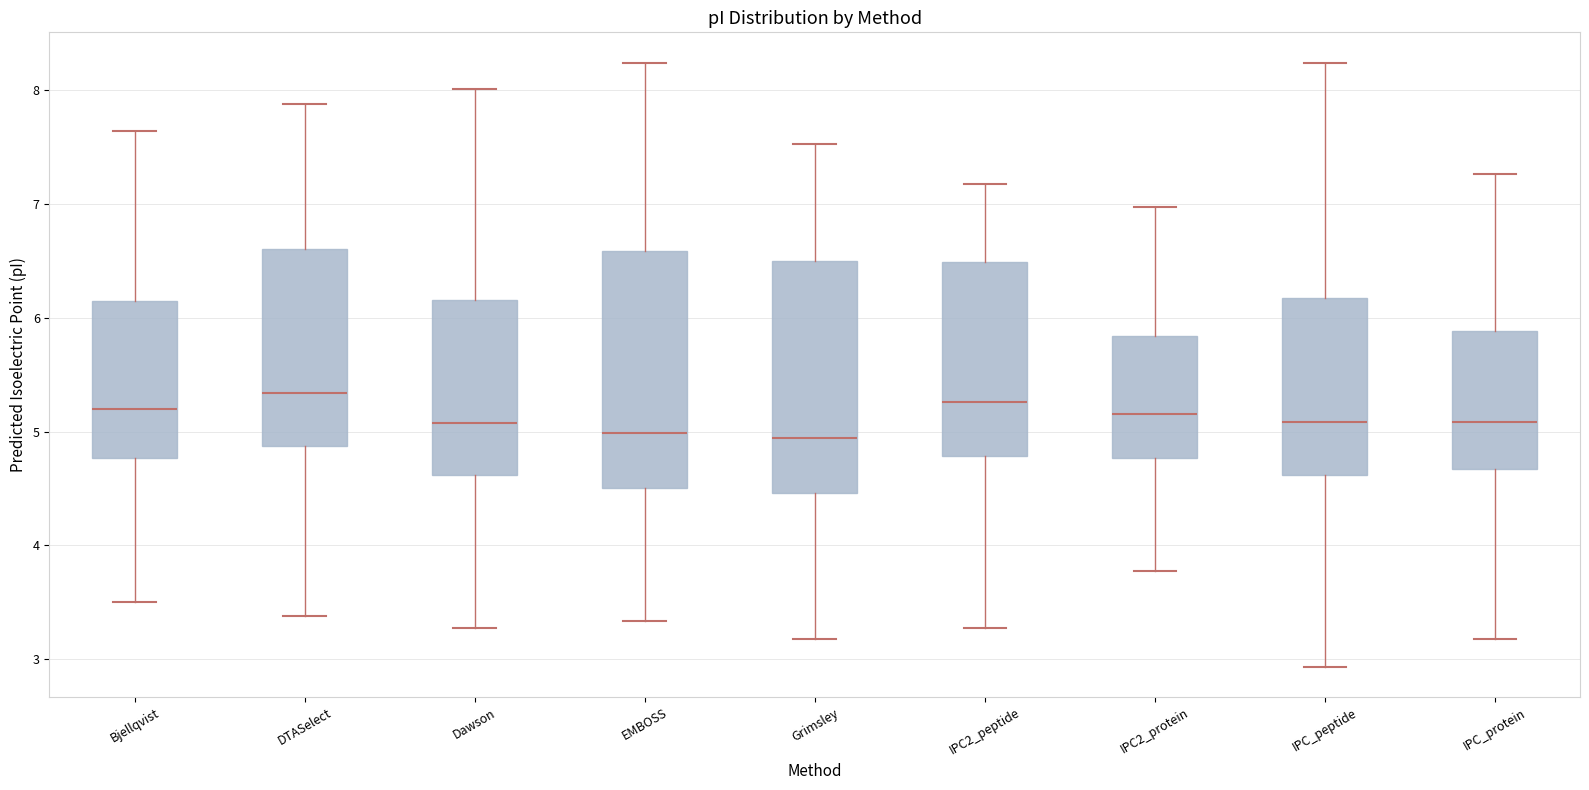

Reading left to right, read every box against the y-axis: the position of its median line, the range the box covers, and the ends of its whiskers. The values are not printed on the chart, so give them approximately, as read against the axis.

Bjellqvist: median 5.2, box 4.8 to 6.1, whiskers 3.5 to 7.6
DTASelect: median 5.3, box 4.9 to 6.6, whiskers 3.4 to 7.9
Dawson: median 5.1, box 4.6 to 6.2, whiskers 3.3 to 8.0
EMBOSS: median 5.0, box 4.5 to 6.6, whiskers 3.3 to 8.2
Grimsley: median 4.9, box 4.5 to 6.5, whiskers 3.2 to 7.5
IPC2_peptide: median 5.3, box 4.8 to 6.5, whiskers 3.3 to 7.2
IPC2_protein: median 5.2, box 4.8 to 5.8, whiskers 3.8 to 7.0
IPC_peptide: median 5.1, box 4.6 to 6.2, whiskers 2.9 to 8.2
IPC_protein: median 5.1, box 4.7 to 5.9, whiskers 3.2 to 7.3